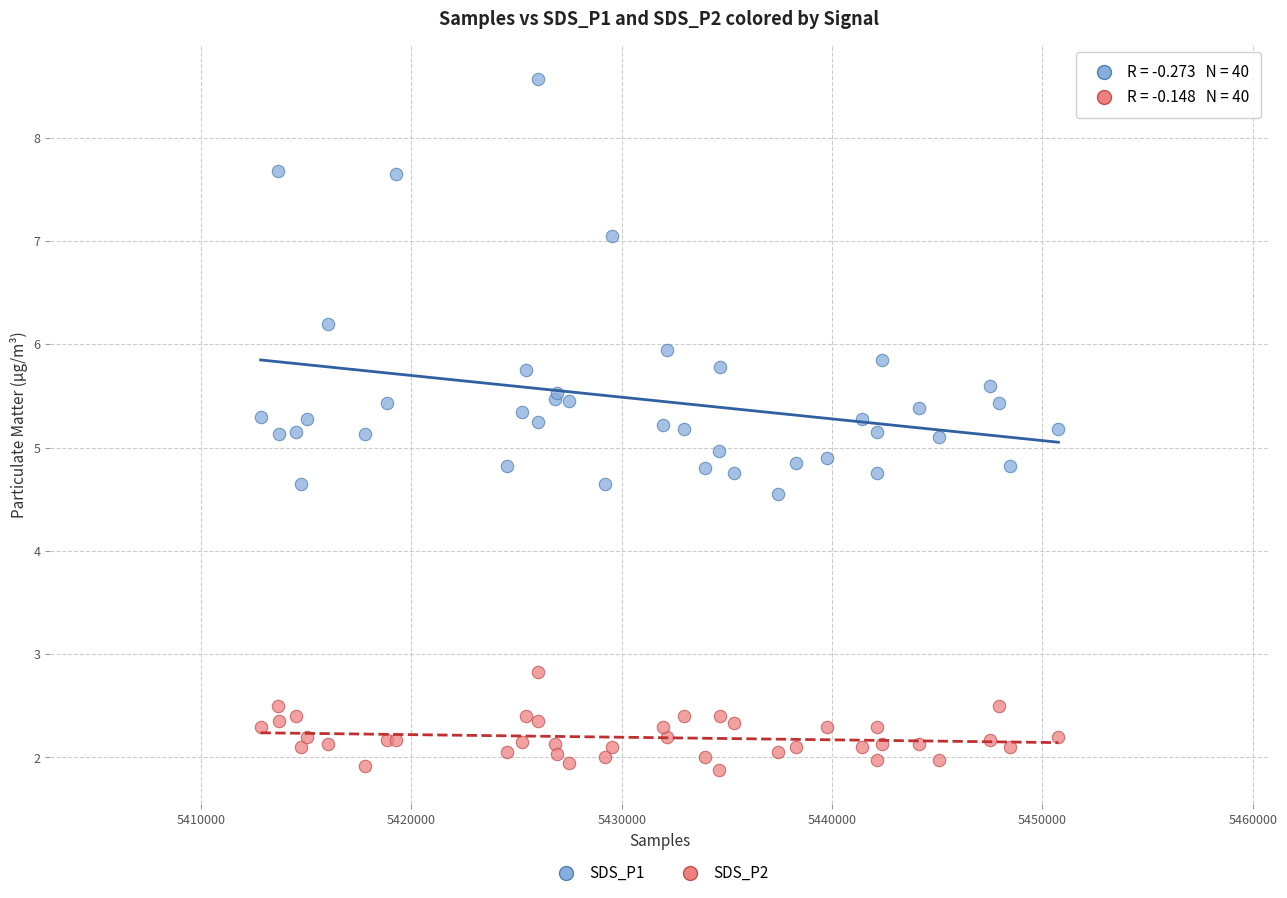

Which series contains the highest Y value?

SDS_P1